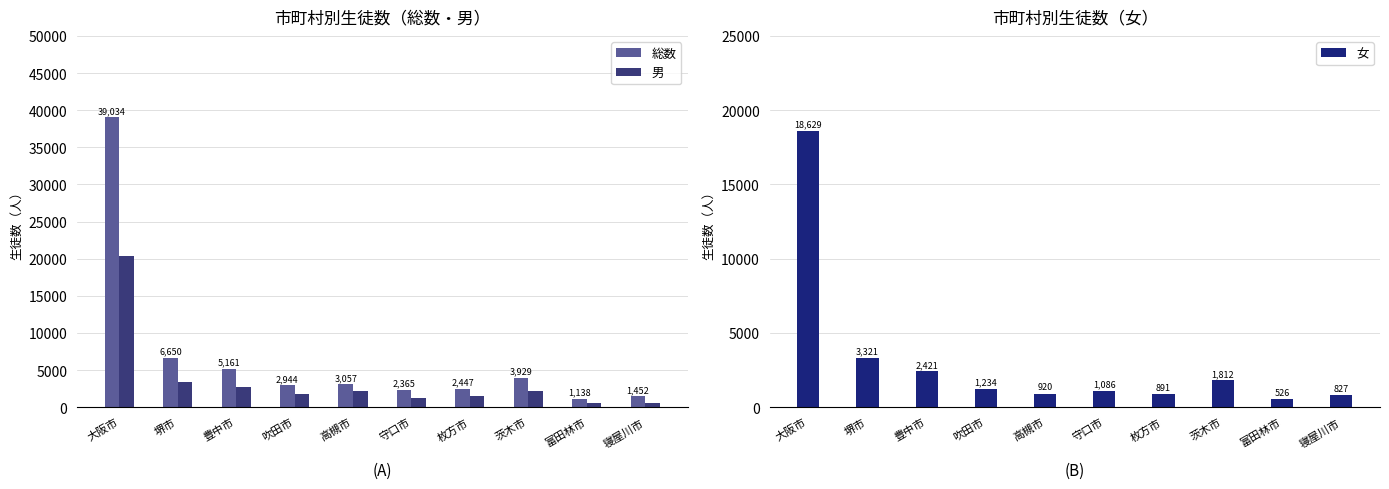

The value of 女 at 大阪市 is 28473. True or false?

False